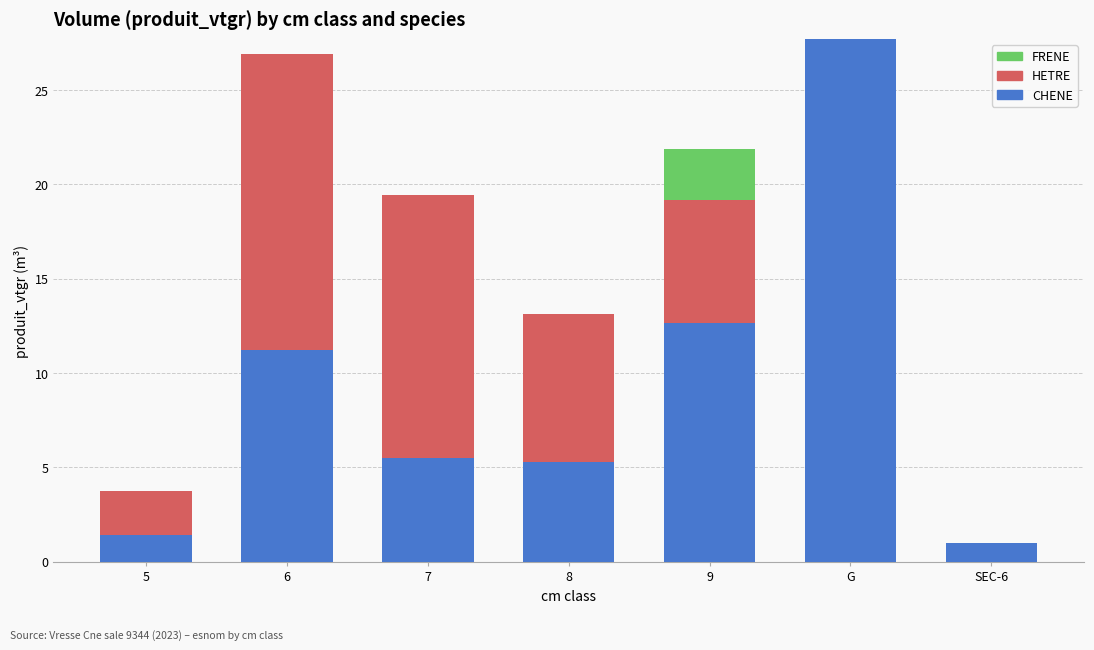

Does the chart contain stacked bars?

Yes